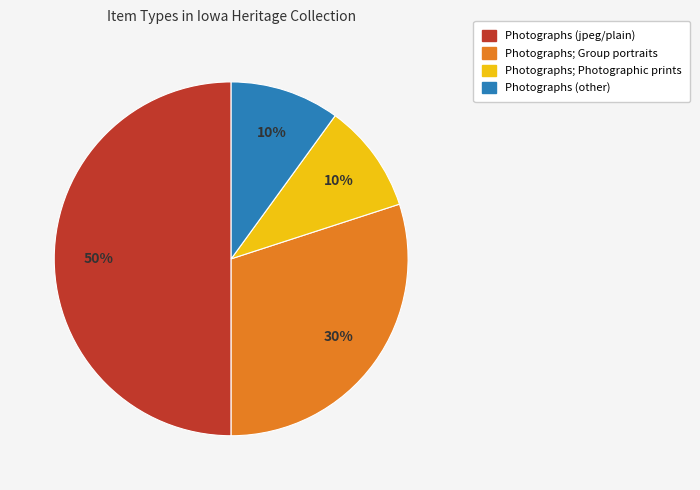

To the nearest percent, what is the difference between the largest and smallest slice percentages?

40%